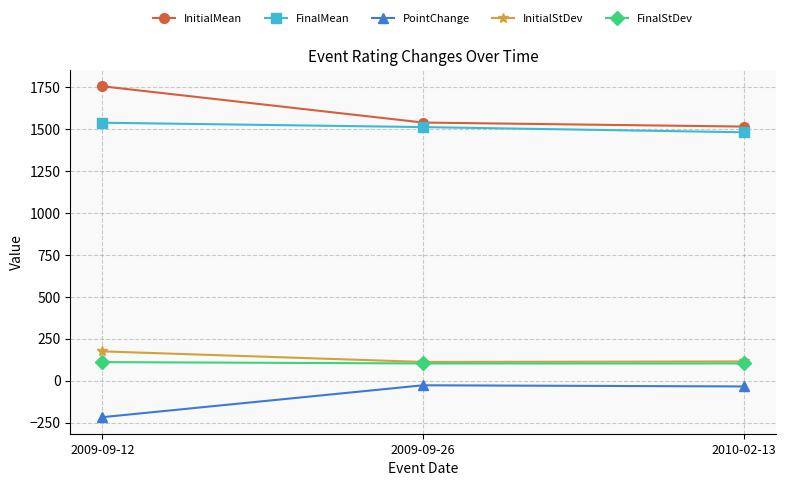

How many FinalStDev values are between 103 and 111?

3